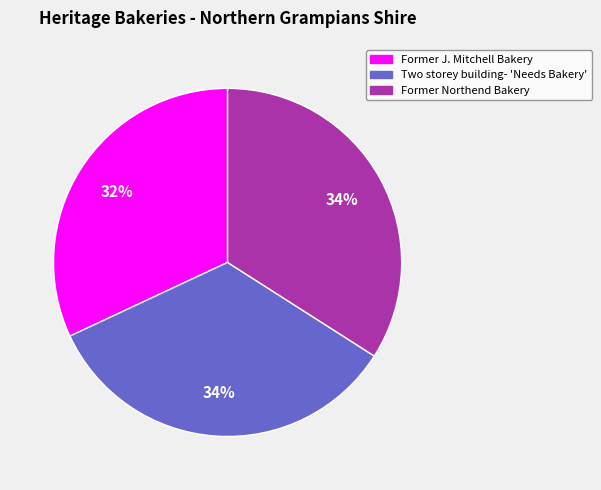

What is the smallest slice in the pie chart?

Former J. Mitchell Bakery